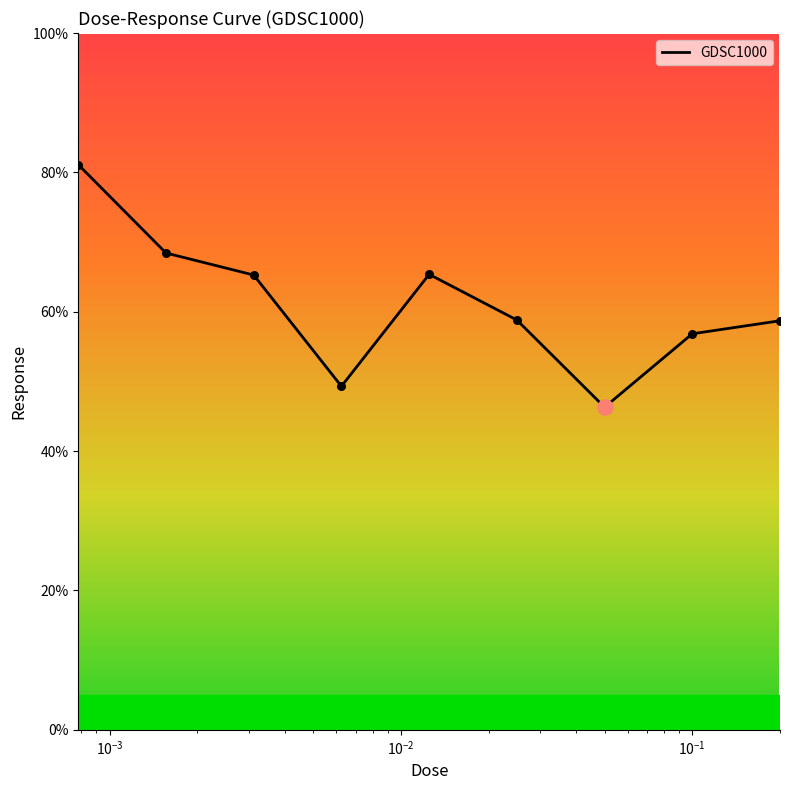

What is the greatest value displayed?

81.1